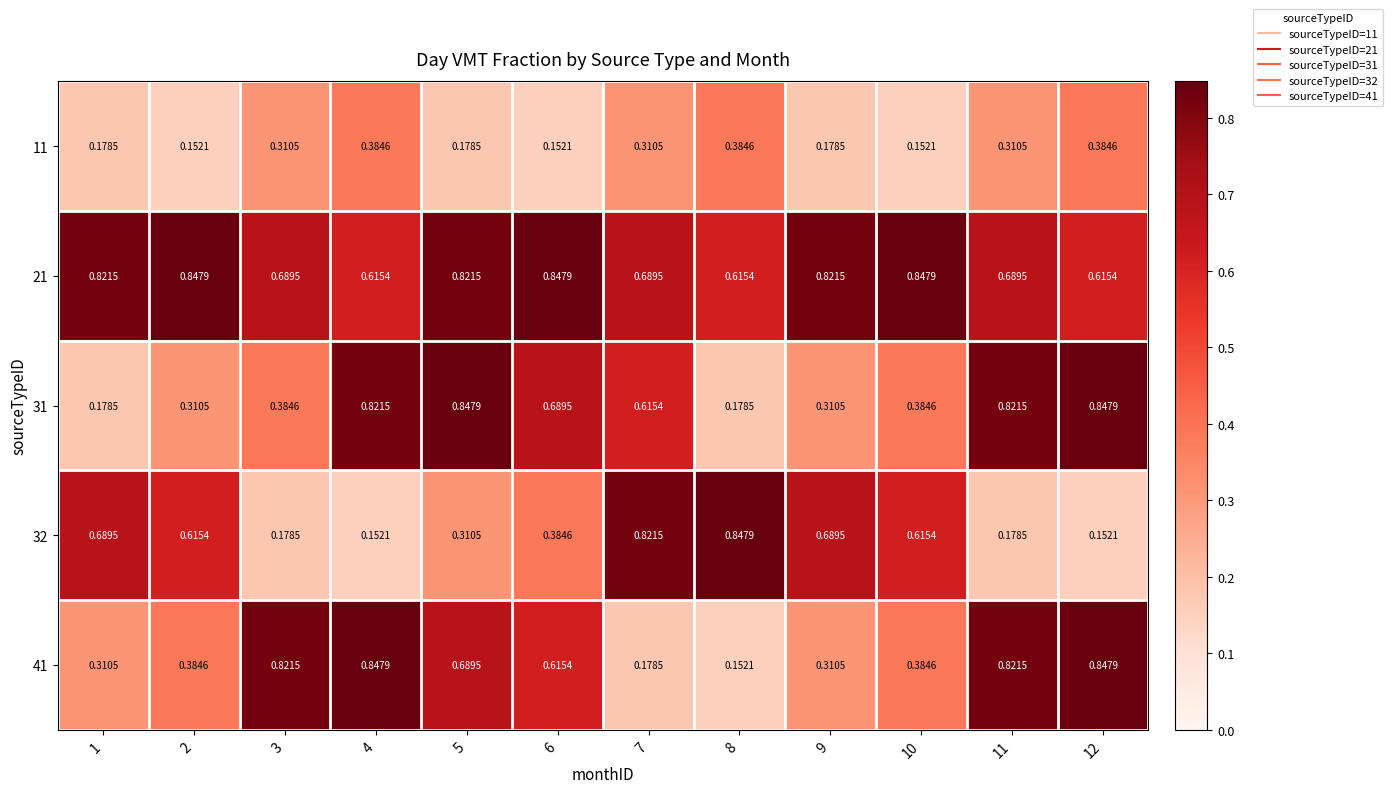

Is the value of 31 at 3 greater than the value of 32 at 7?

No